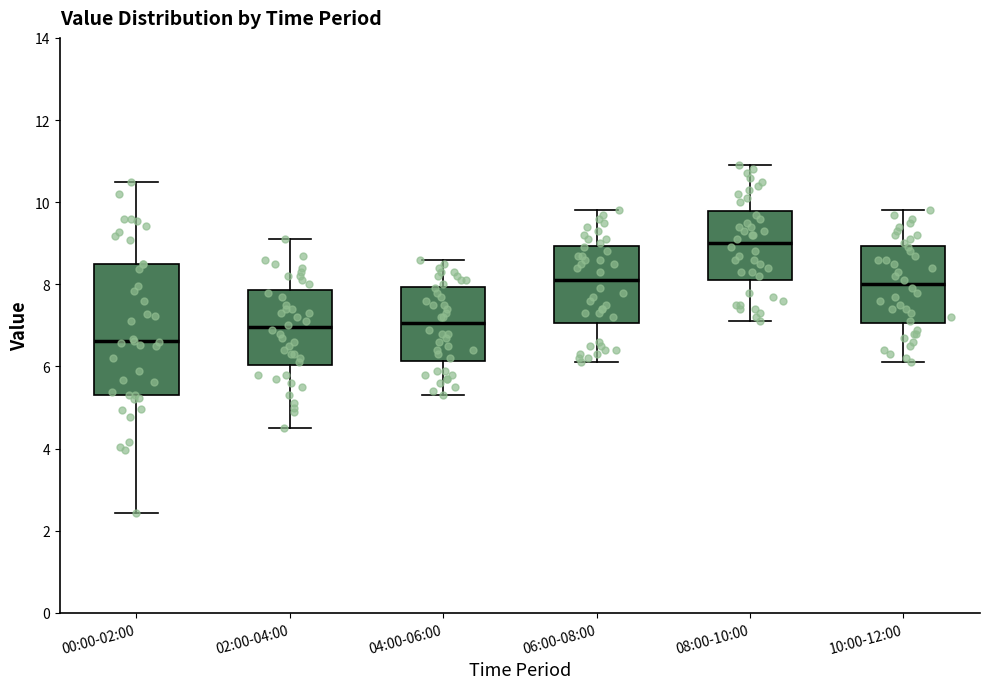

Which box is the tallest, from its lower edge to its upper edge?

00:00-02:00